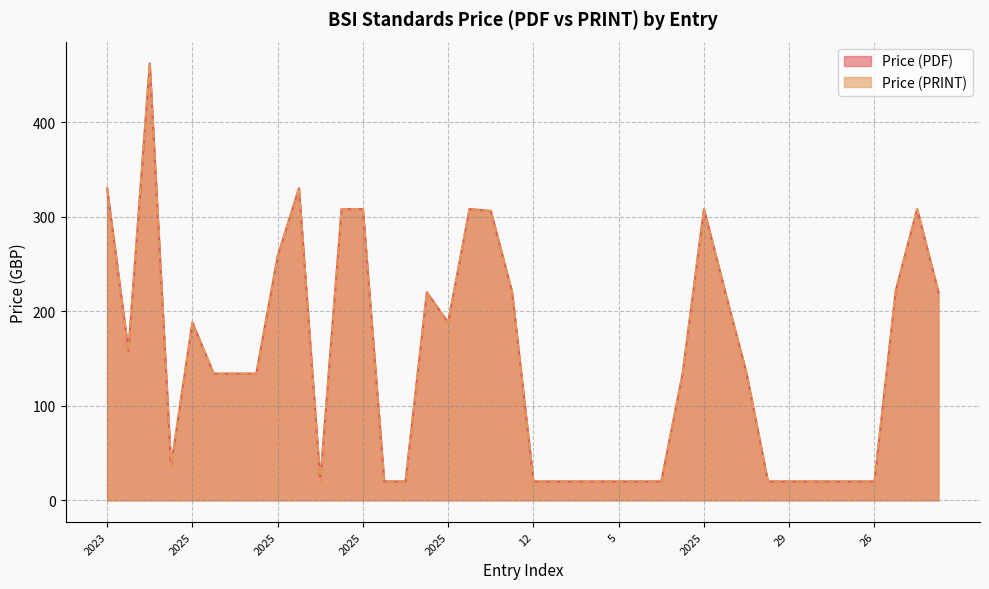

Does the chart have visible grid lines?

Yes